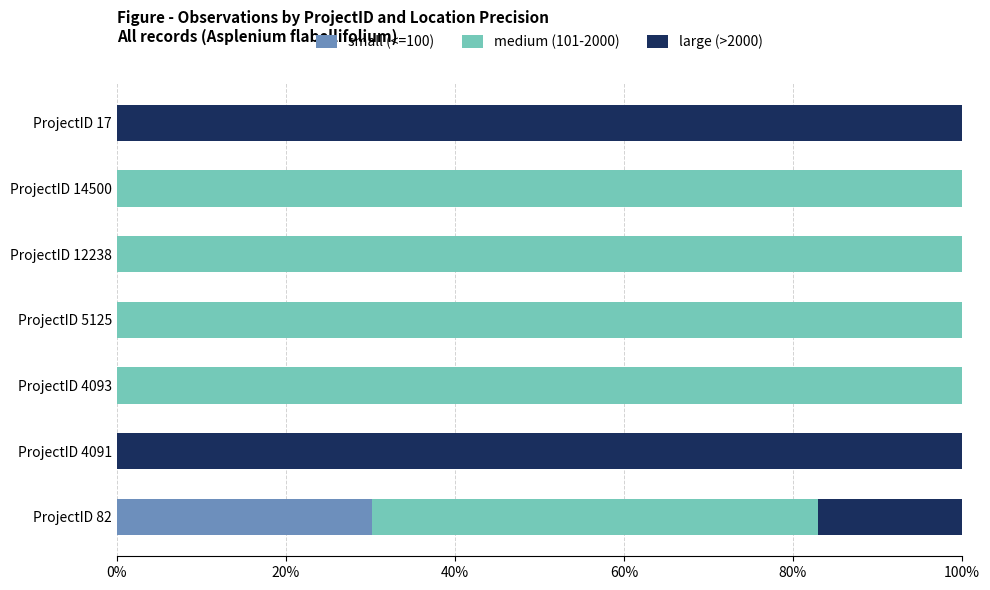

What is the total value across all series at ProjectID 4091?

100.0